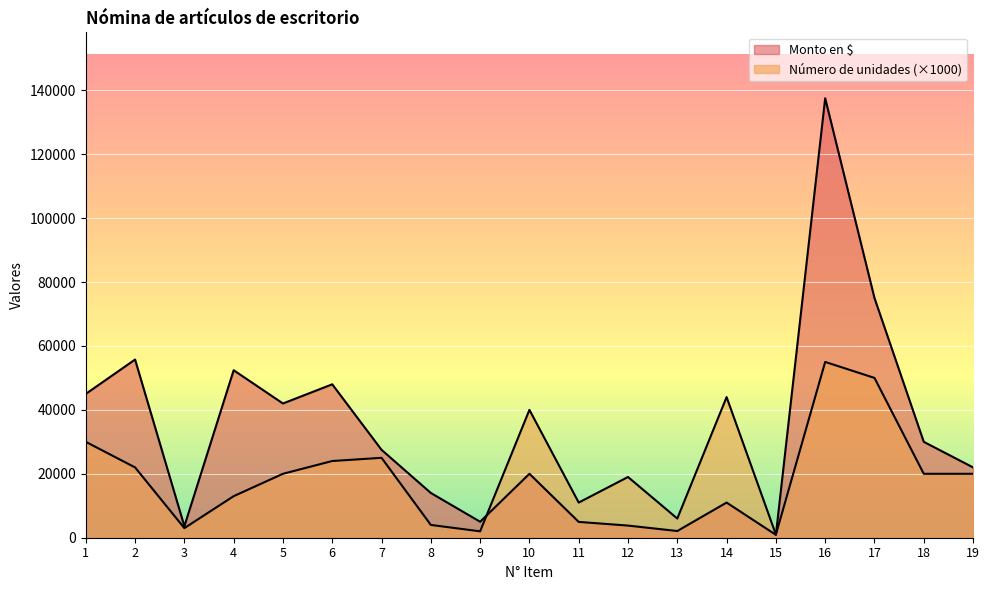

What is the value of the Monto en $ point at the 9th from the left?

5000